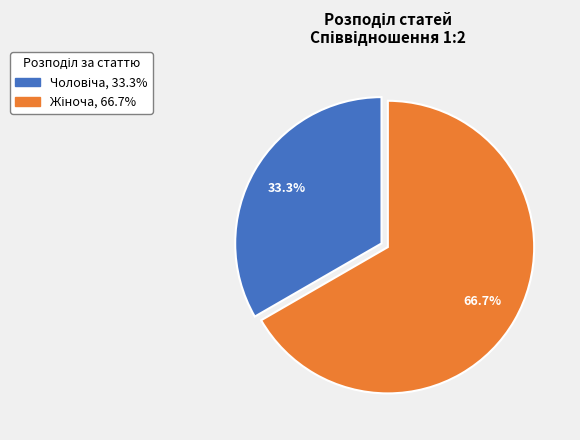

Is there any slice that represents more than half of the pie?

Yes